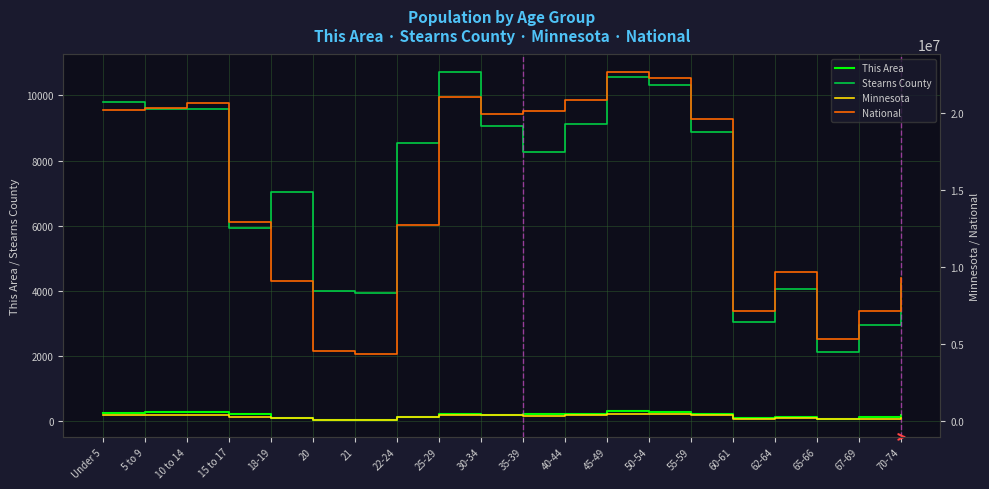

What is the greatest value displayed?

22708591